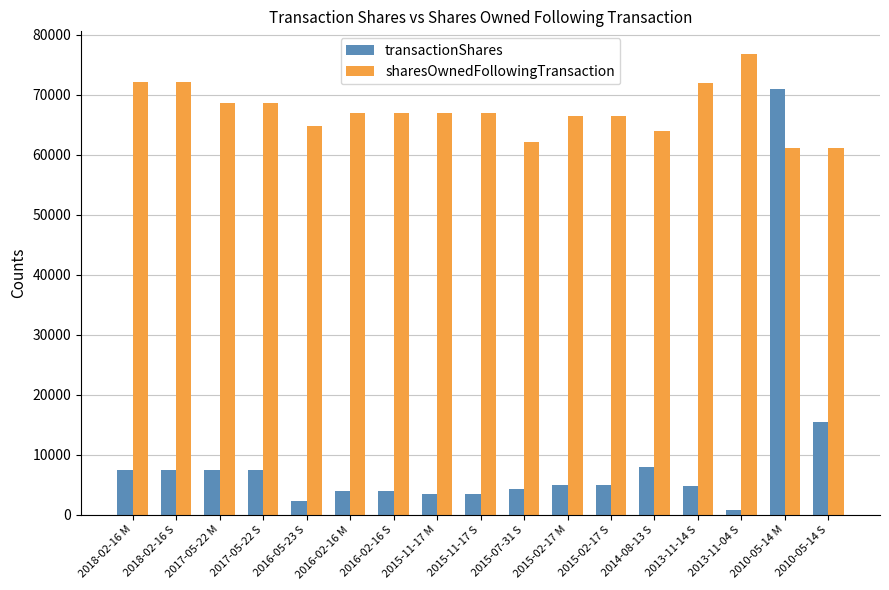

At which category is the sum across all series the highest?

2010-05-14 M